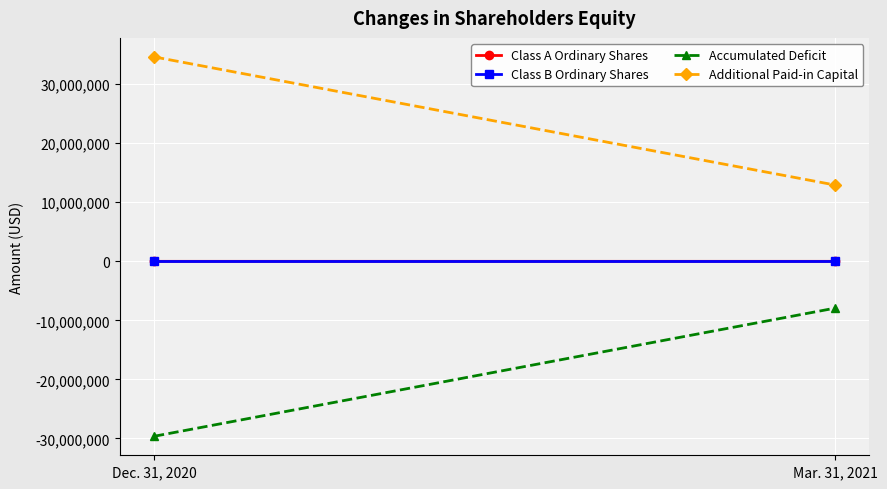

What are all the series names shown in the legend?

Class A Ordinary Shares, Class B Ordinary Shares, Accumulated Deficit, Additional Paid-in Capital